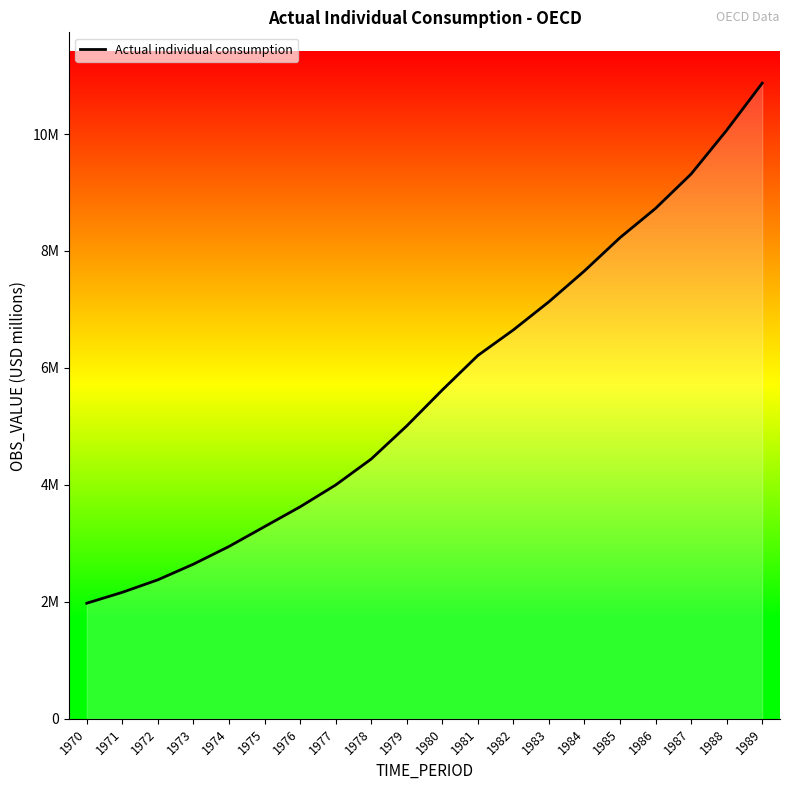

Does the chart display data point markers on the line(s)?

No